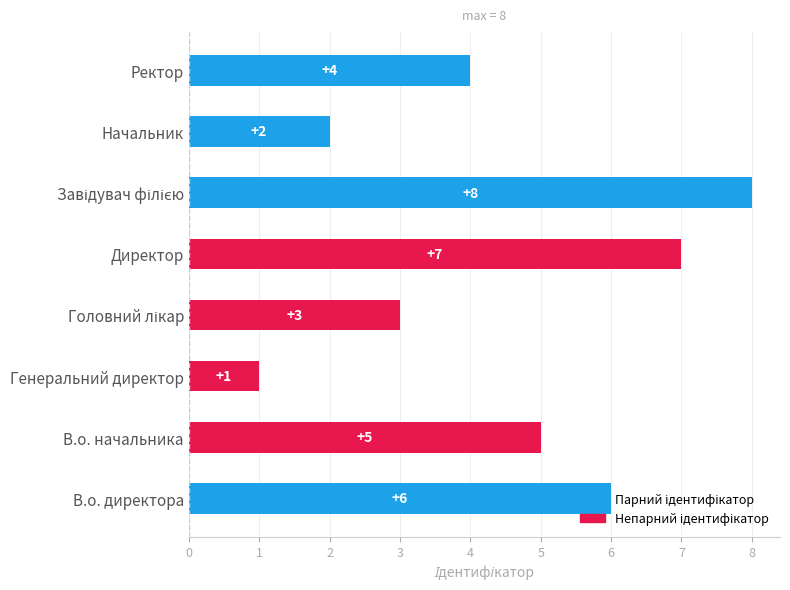

Is it true that the value at В.о. начальника is 8?

False